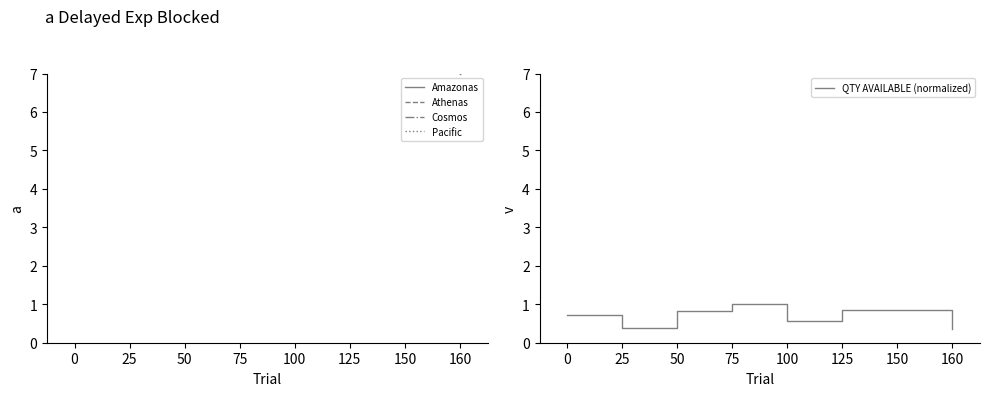

How many categories are shown in the chart?

8